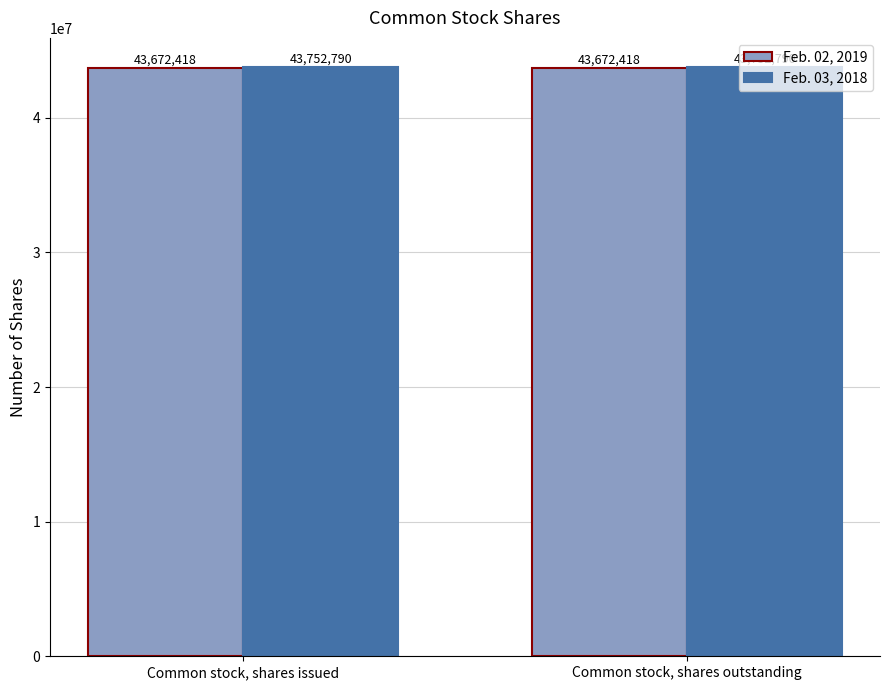

Reading right to left, list all the values displayed in this chart.

Feb. 02, 2019: Common stock, shares outstanding=43672418	Common stock, shares issued=43672418
Feb. 03, 2018: Common stock, shares outstanding=43752790	Common stock, shares issued=43752790